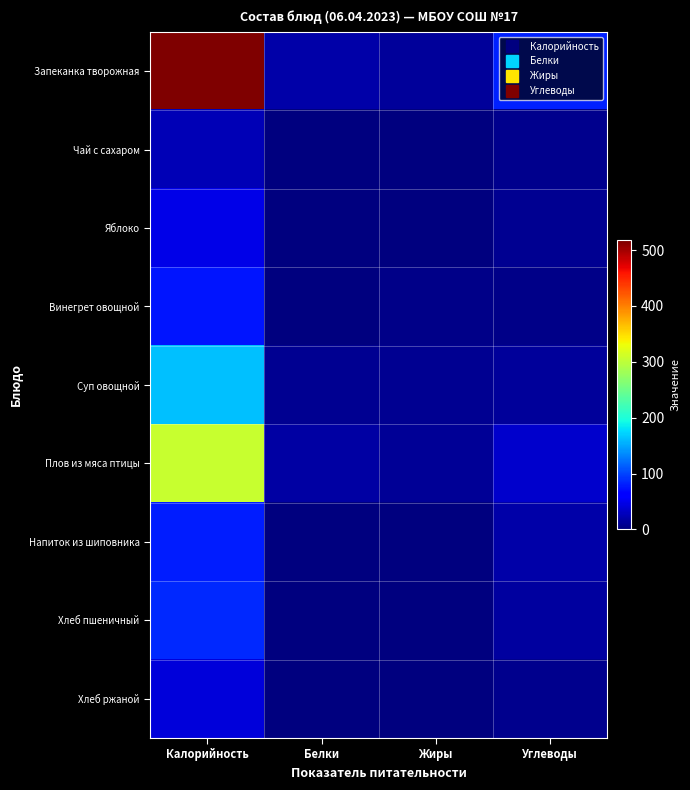

How many distinct data groups are displayed?

9